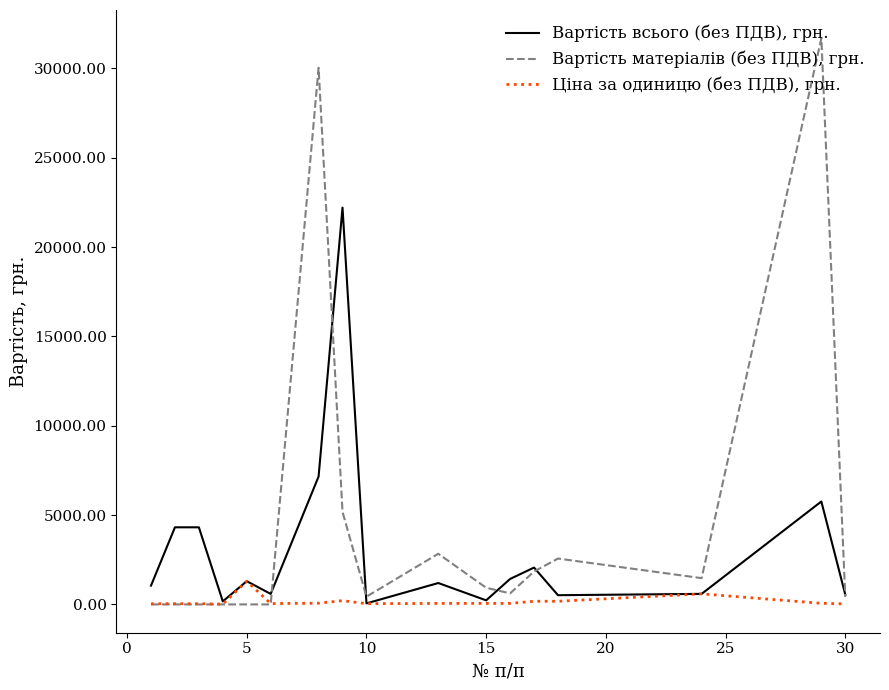

Which series has the largest range (max minus min)?

Вартість матеріалів (без ПДВ), грн.